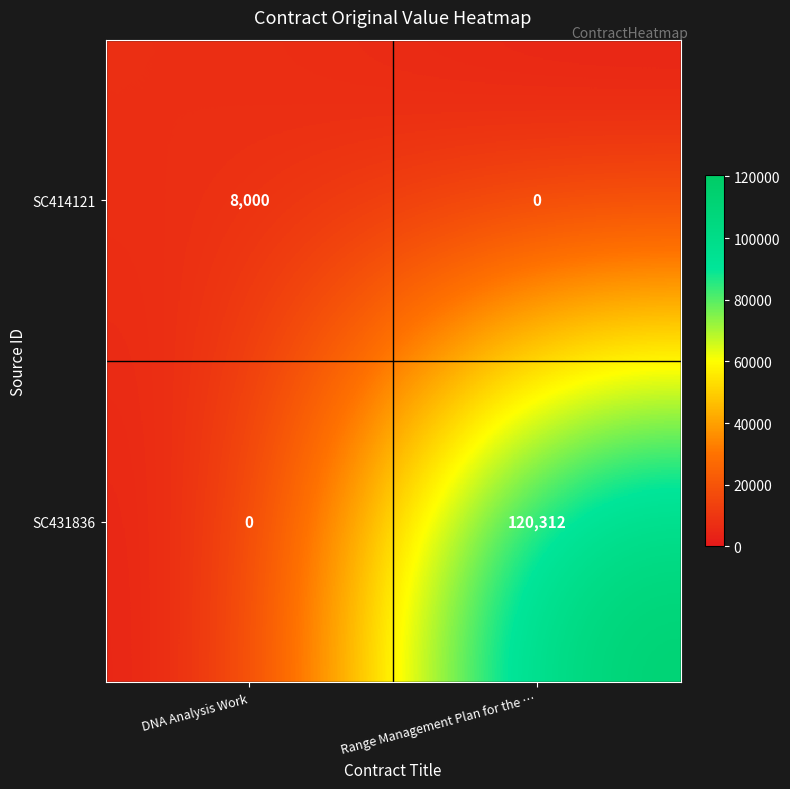

At which category does the chart reach its peak across all series?

Range Management Plan for the …